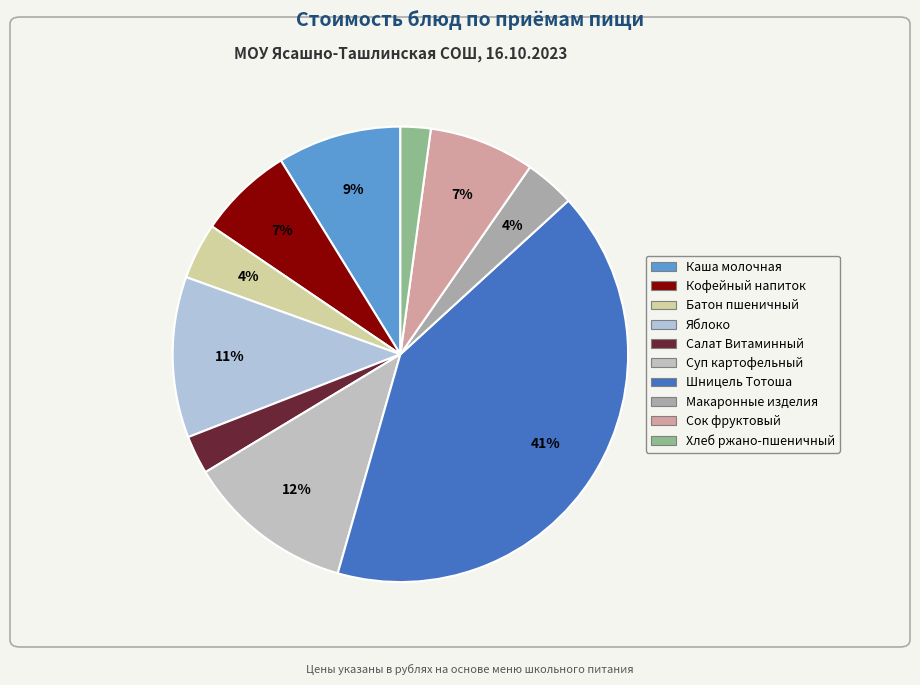

What is the smallest slice in the pie chart?

Хлеб ржано-пшеничный